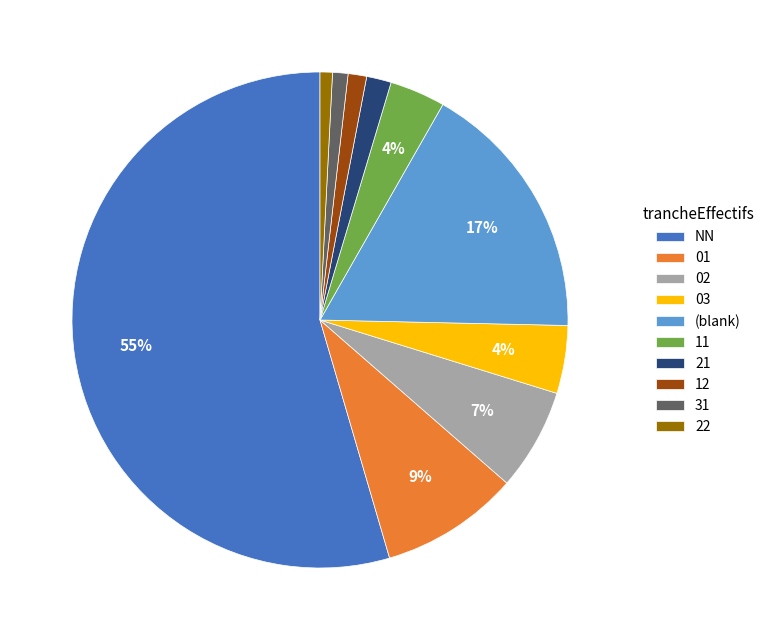

Which has a higher value, (blank) or 03?

(blank)